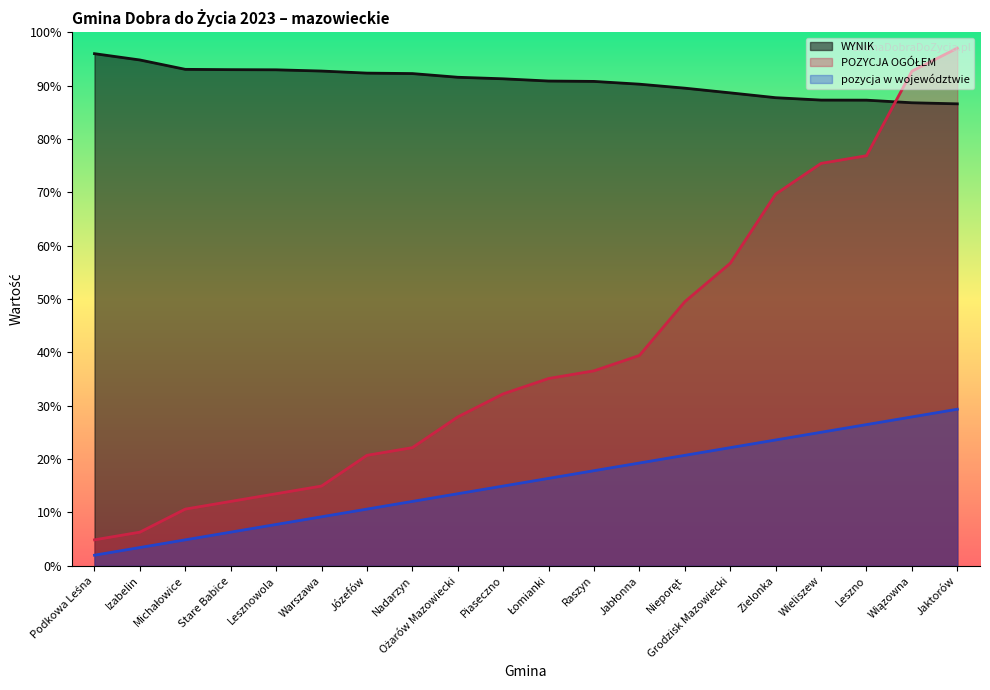

The value of pozycja w województwie at Wiązowna is 41.8. True or false?

False